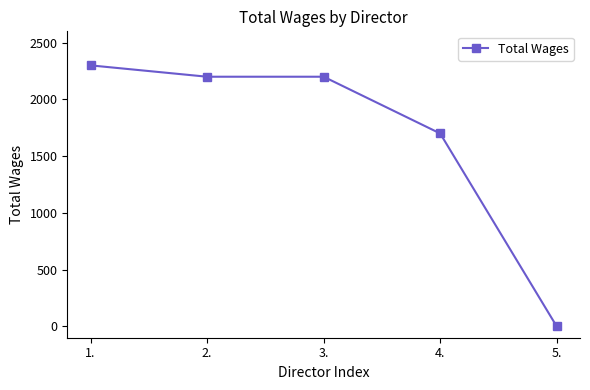

Where is the data nearest to the value 1150?

4.